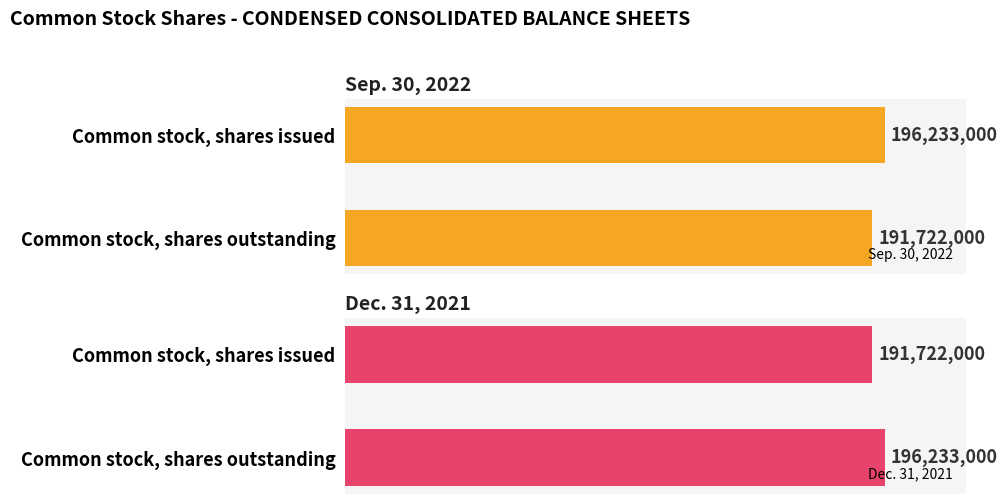

At which label does Sep. 30, 2022 reach its minimum?

Common stock, shares outstanding